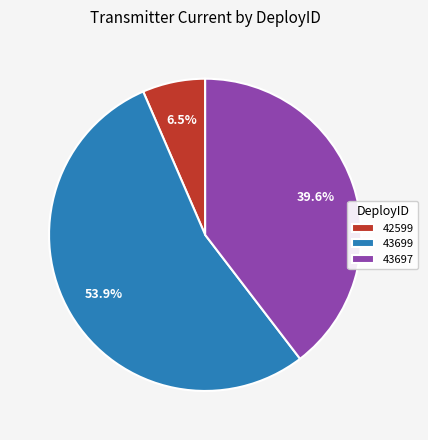

Is there any slice that represents more than half of the pie?

Yes